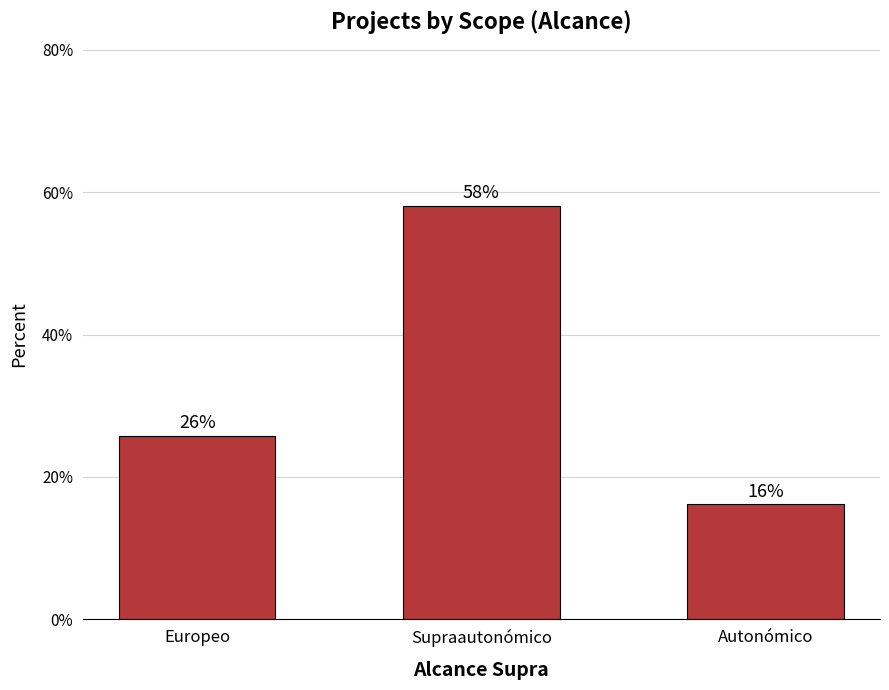

Does the chart contain any negative values?

No